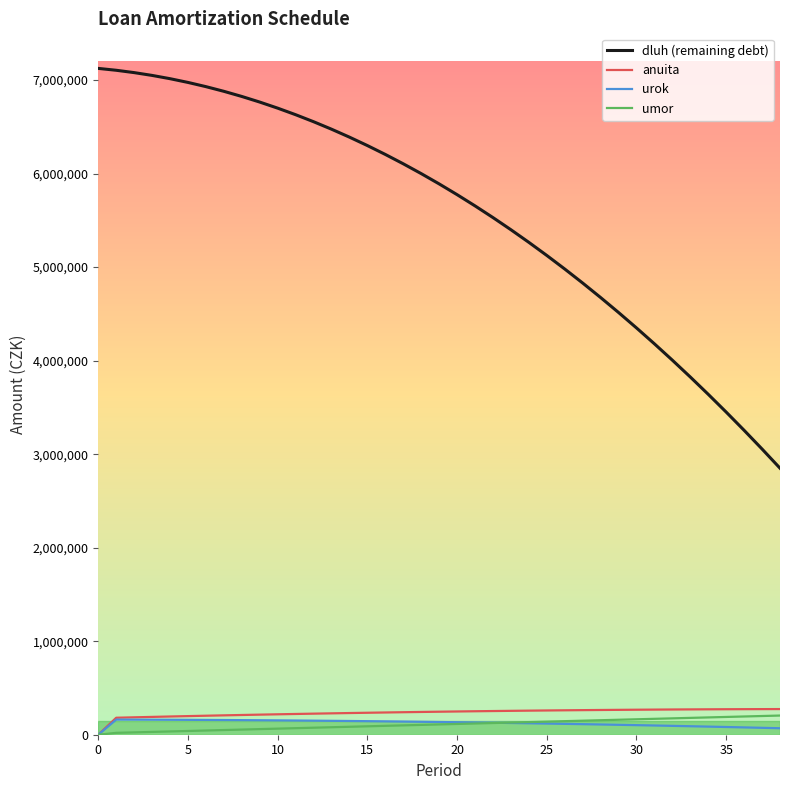

Which series has the largest total across all categories?

dluh (remaining debt)